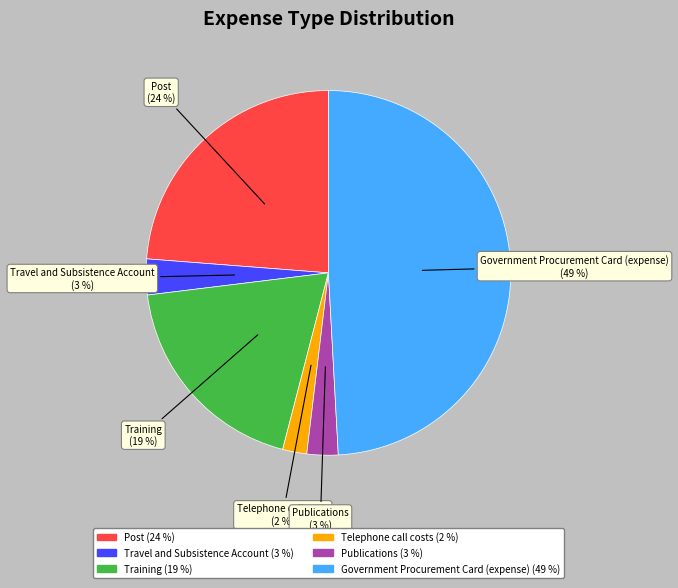

Is it true that Travel and Subsistence Account is 17% of the pie?

False